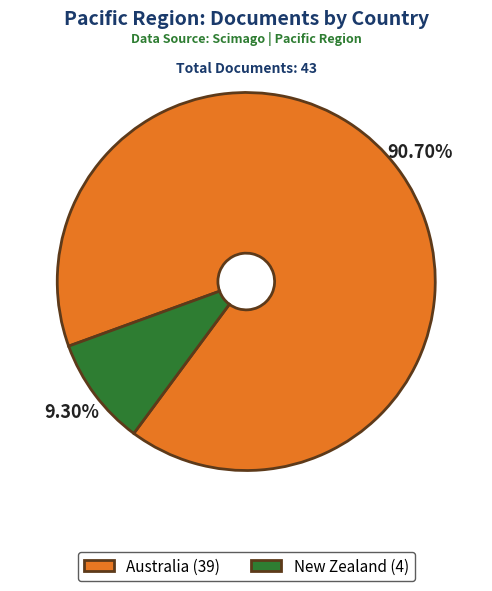

How many slices are in this pie chart?

2